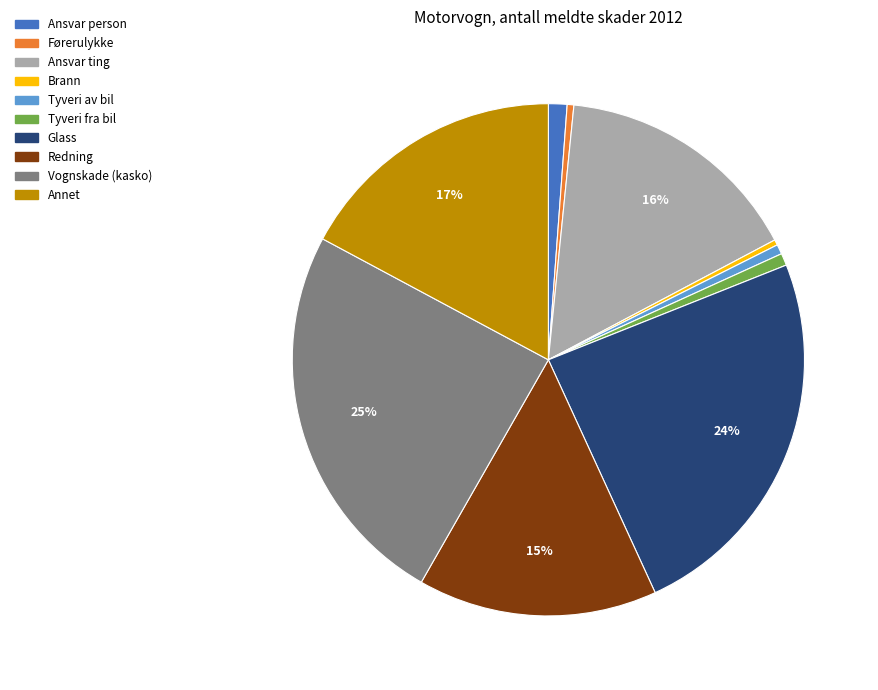

To the nearest percent, what is the combined percentage of Redning and Tyveri av bil?

16%